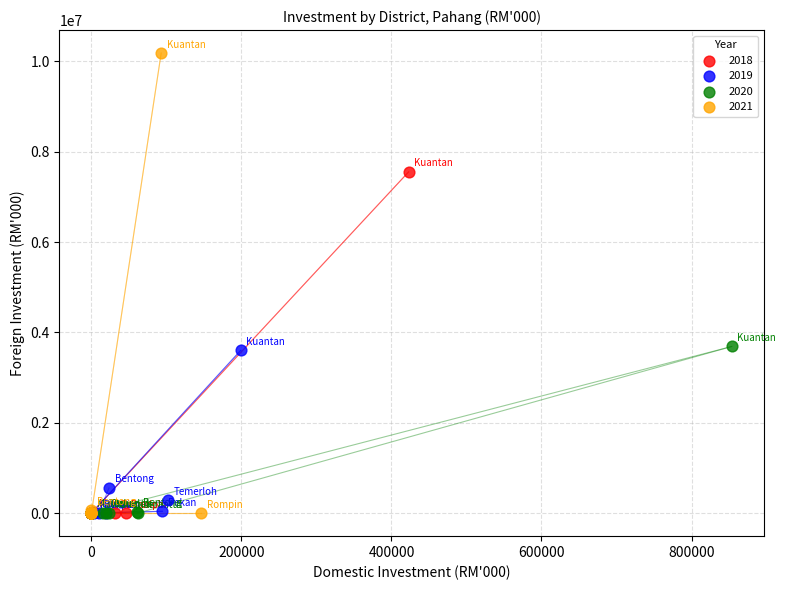

Which series has the largest Y range (max minus min)?

2021